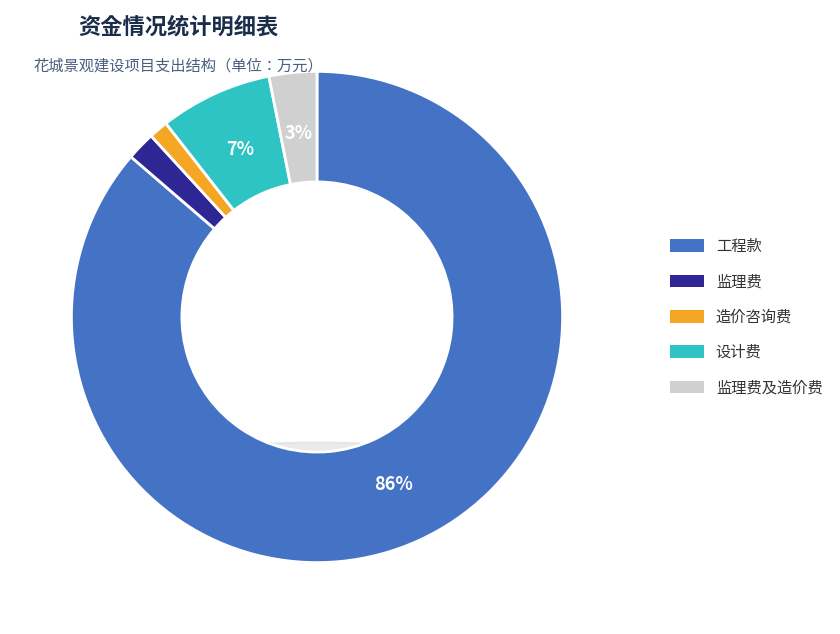

To the nearest percent, what percentage of the pie is 监理费及造价费?

3%